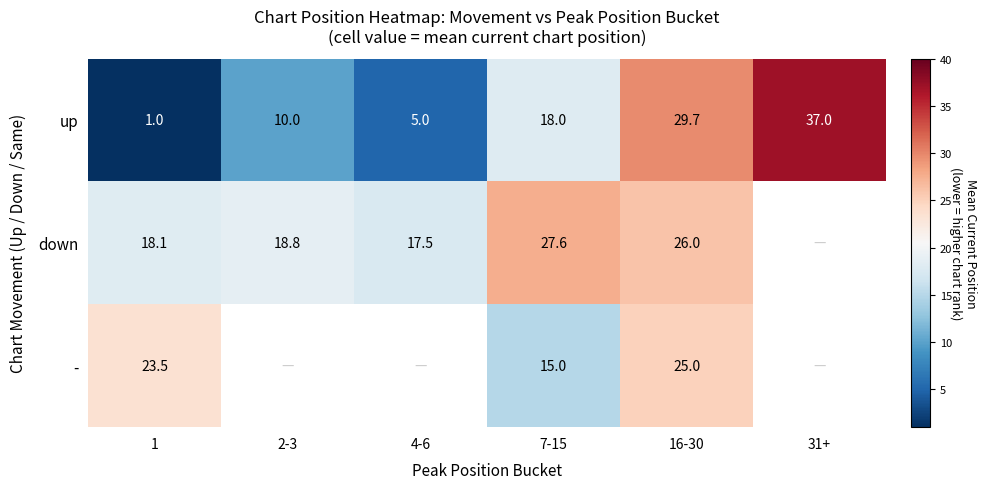

Is the value of up at 16-30 greater than the value of - at 16-30?

Yes